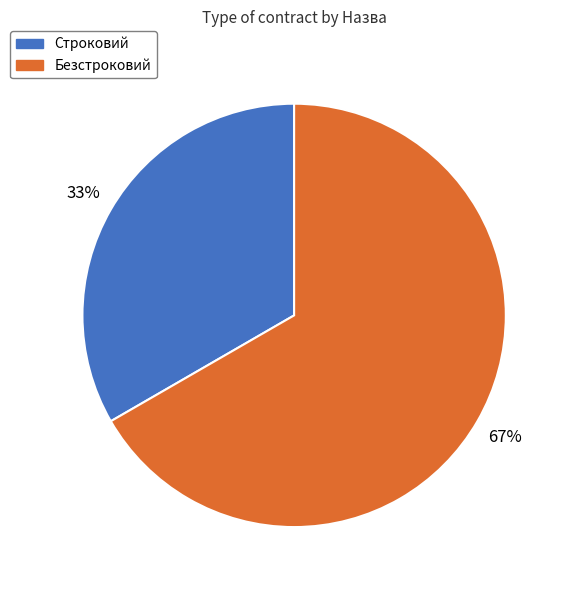

Is the sum of Строковий and Безстроковий greater than half?

Yes